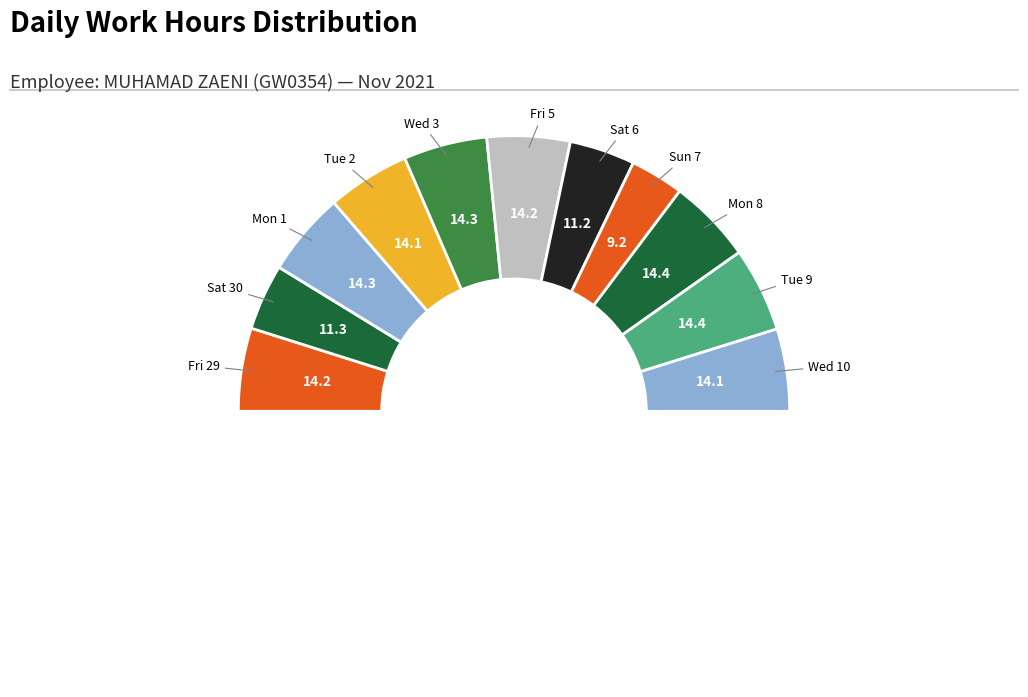

Is there any slice that represents more than half of the pie?

No